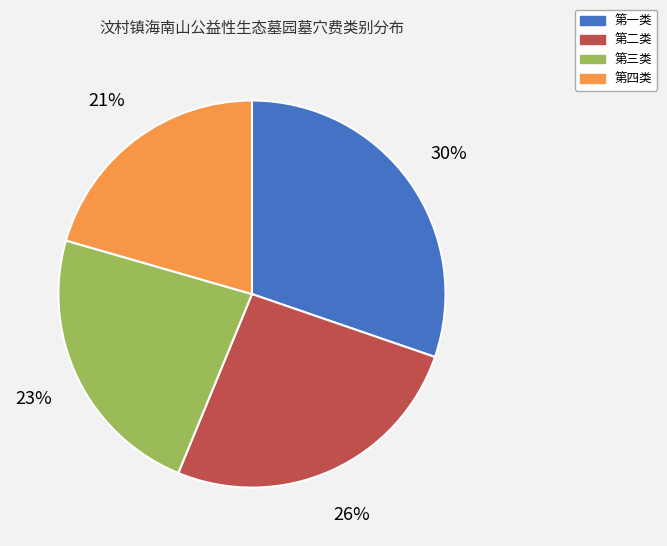

Is 第四类 the majority of the pie?

No